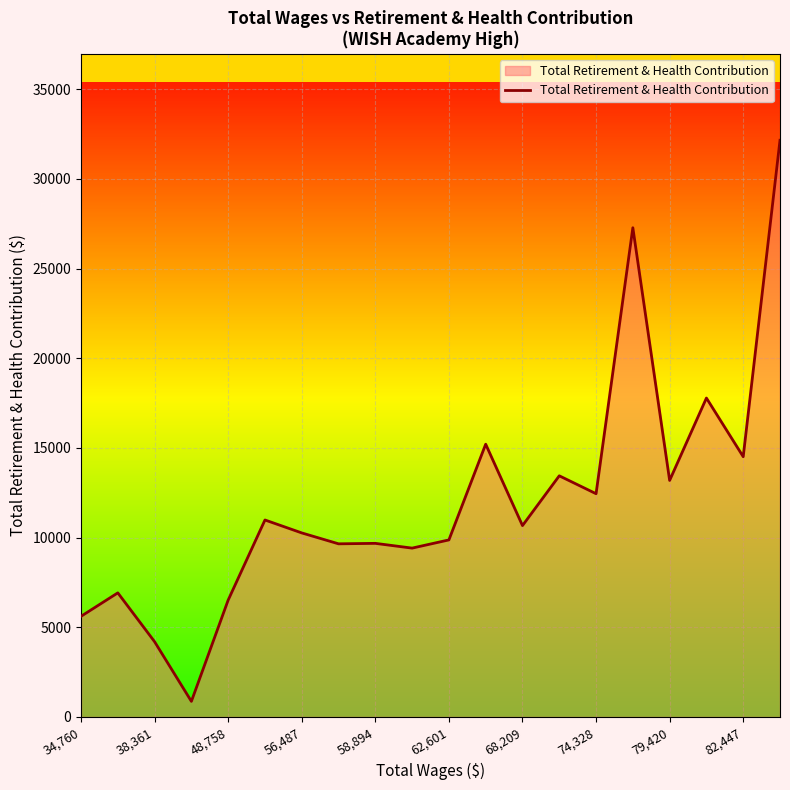

What is the maximum value shown in the chart?

32155